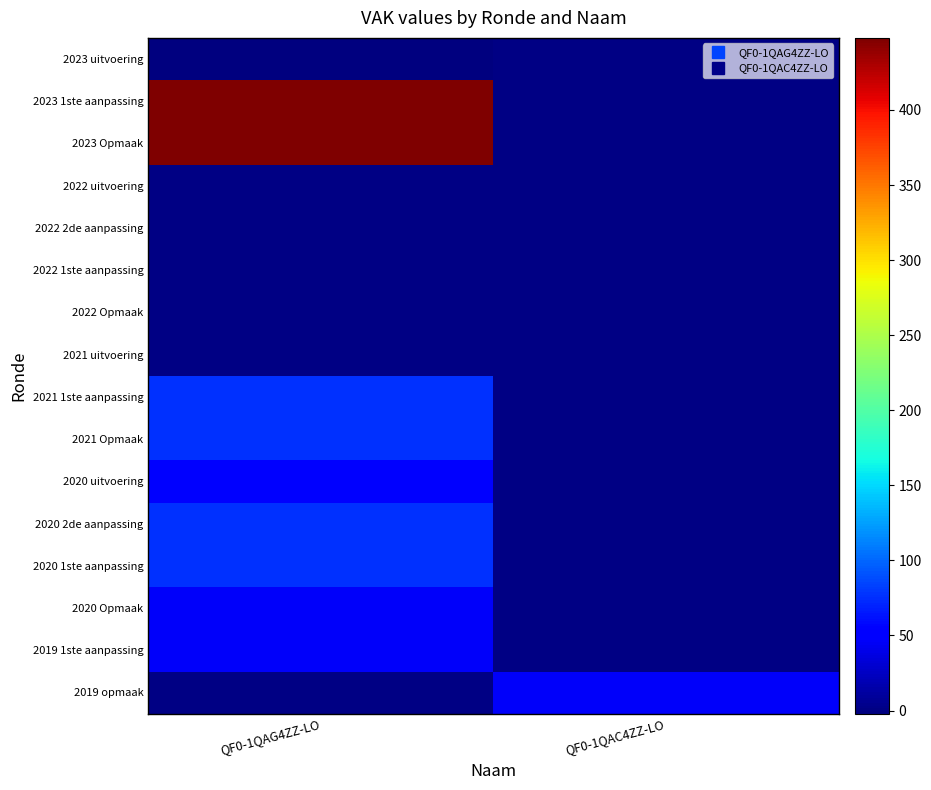

Which category has the highest value across all series?

QF0-1QAG4ZZ-LO